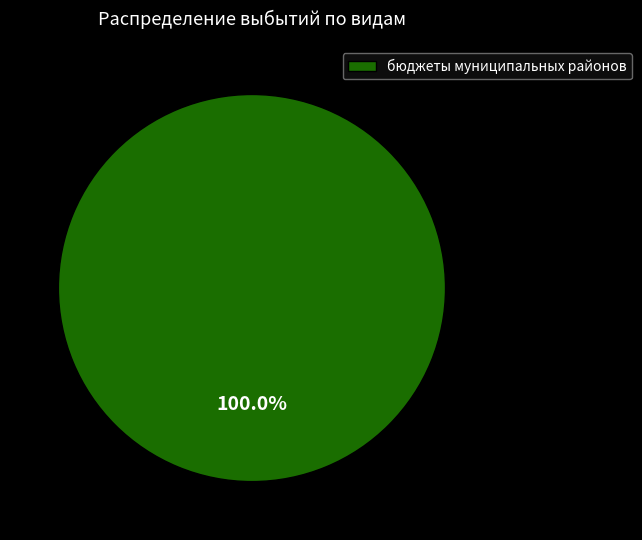

Is there any slice that represents more than half of the pie?

Yes